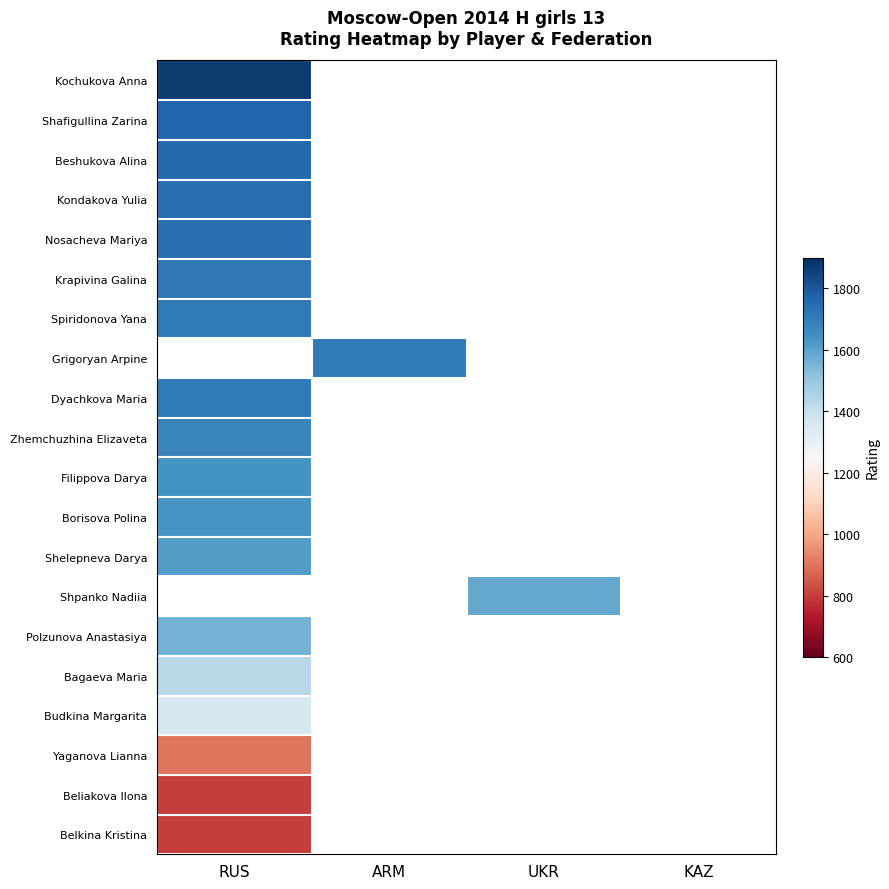

What is the spread (max minus min) of values at RUS?

1069.0